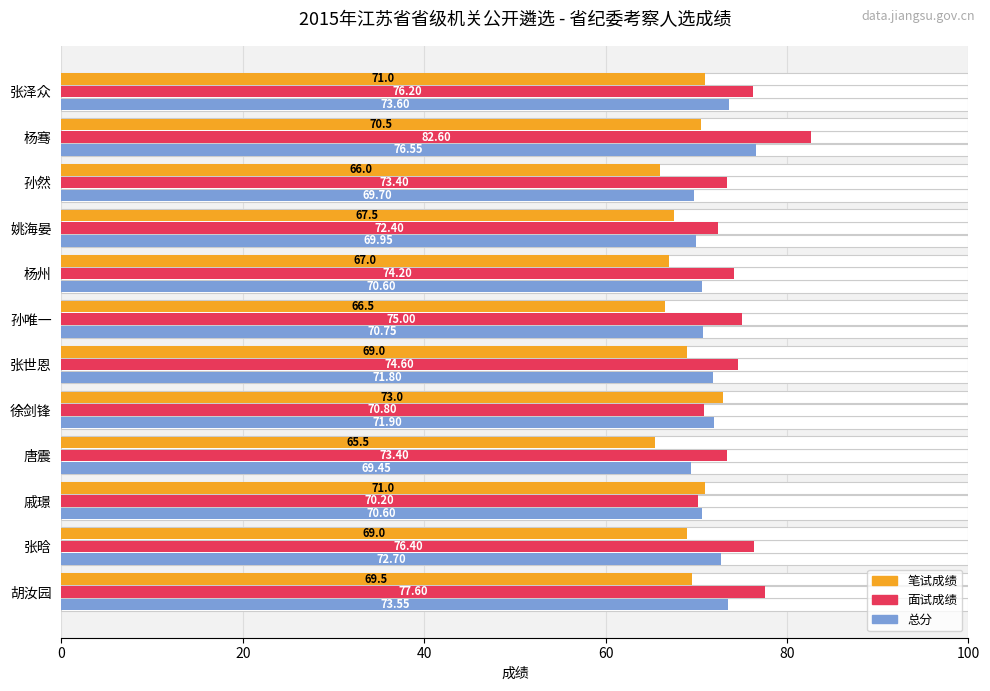

What is the difference between the second highest and second lowest values in the 笔试成绩 series?

5.0